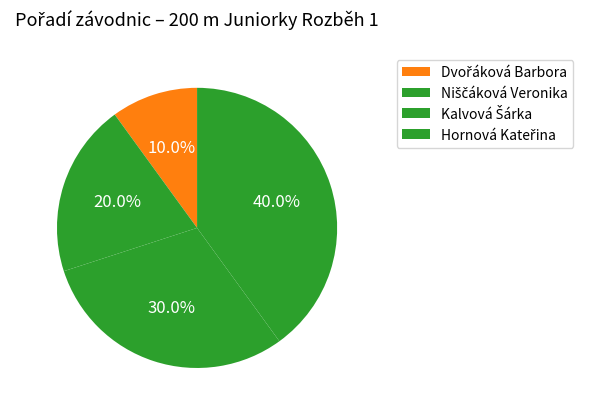

Is there a majority slice in this chart?

No